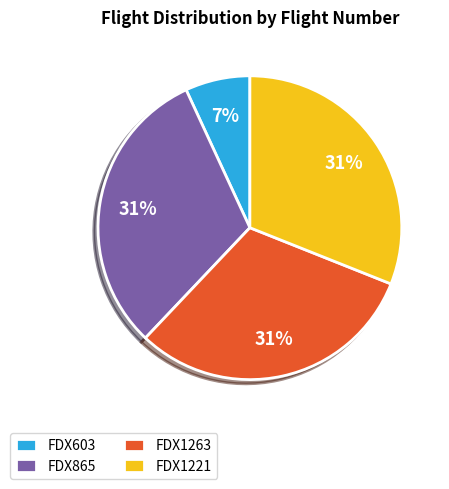

Is there a majority slice in this chart?

No